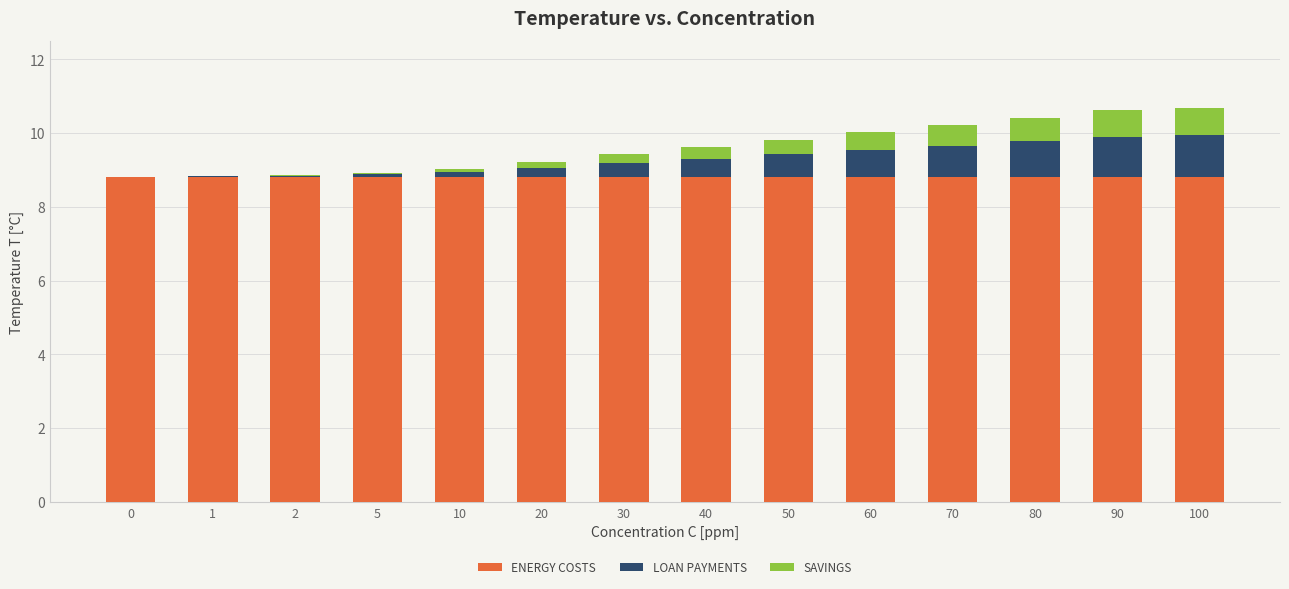

What is the total value across all series at 0?

8.8